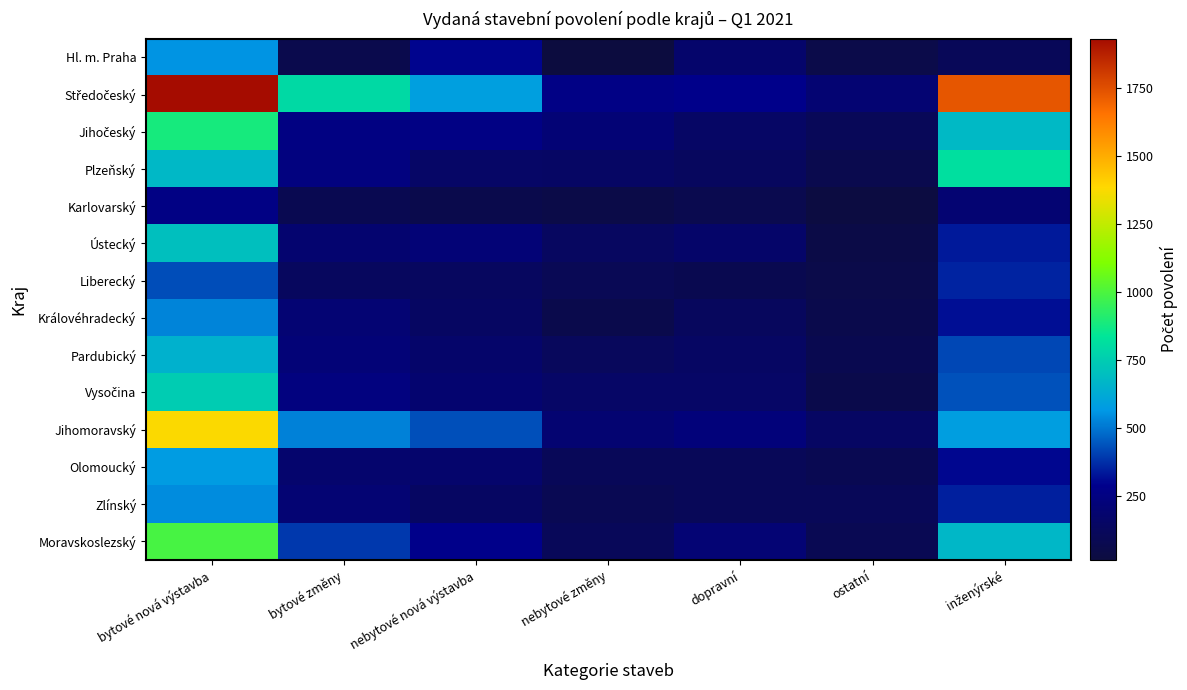

Which series has the largest range (max minus min)?

Středočeský